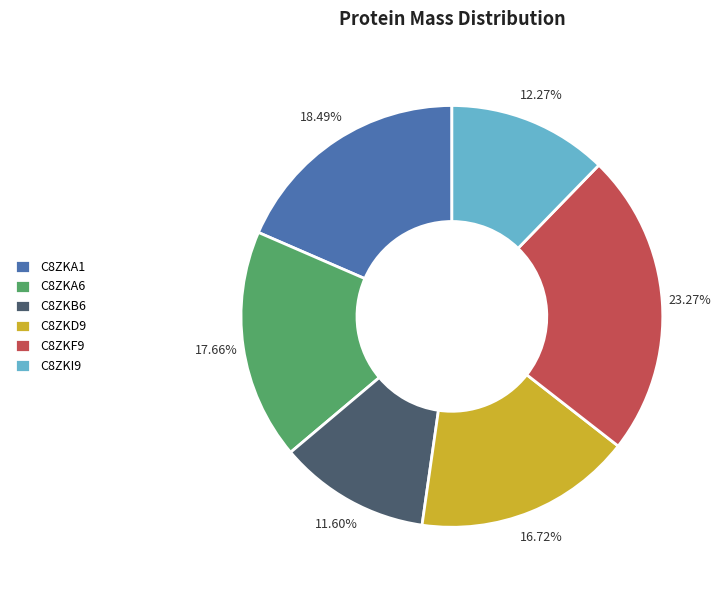

True or false: C8ZKA1 accounts for 2% of the total.

False